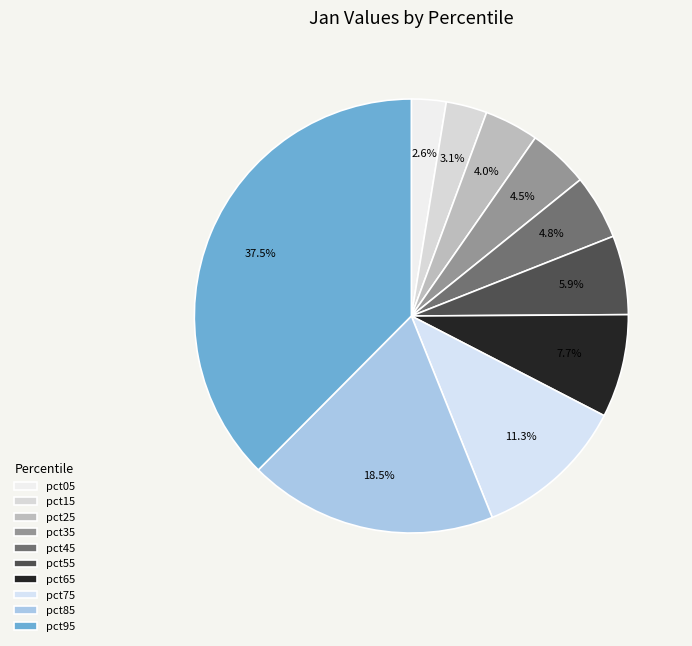

What portion of the pie excludes pct65?

92.3%